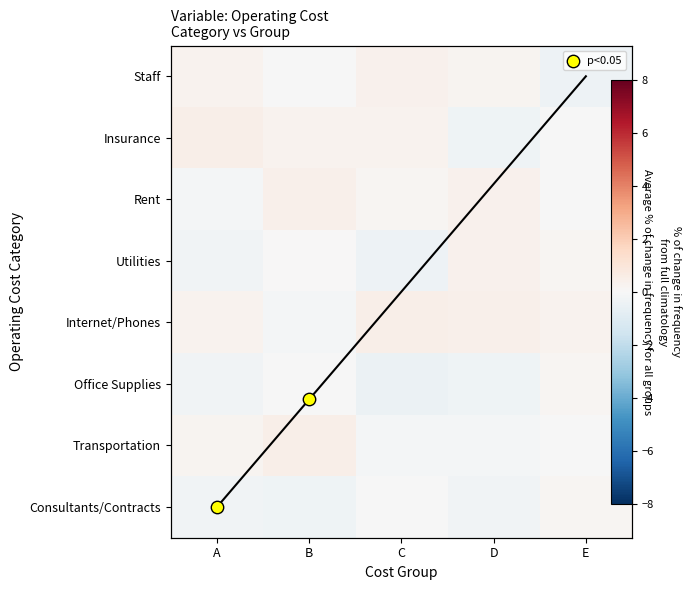

Where does the Rent series first go above 0?

B